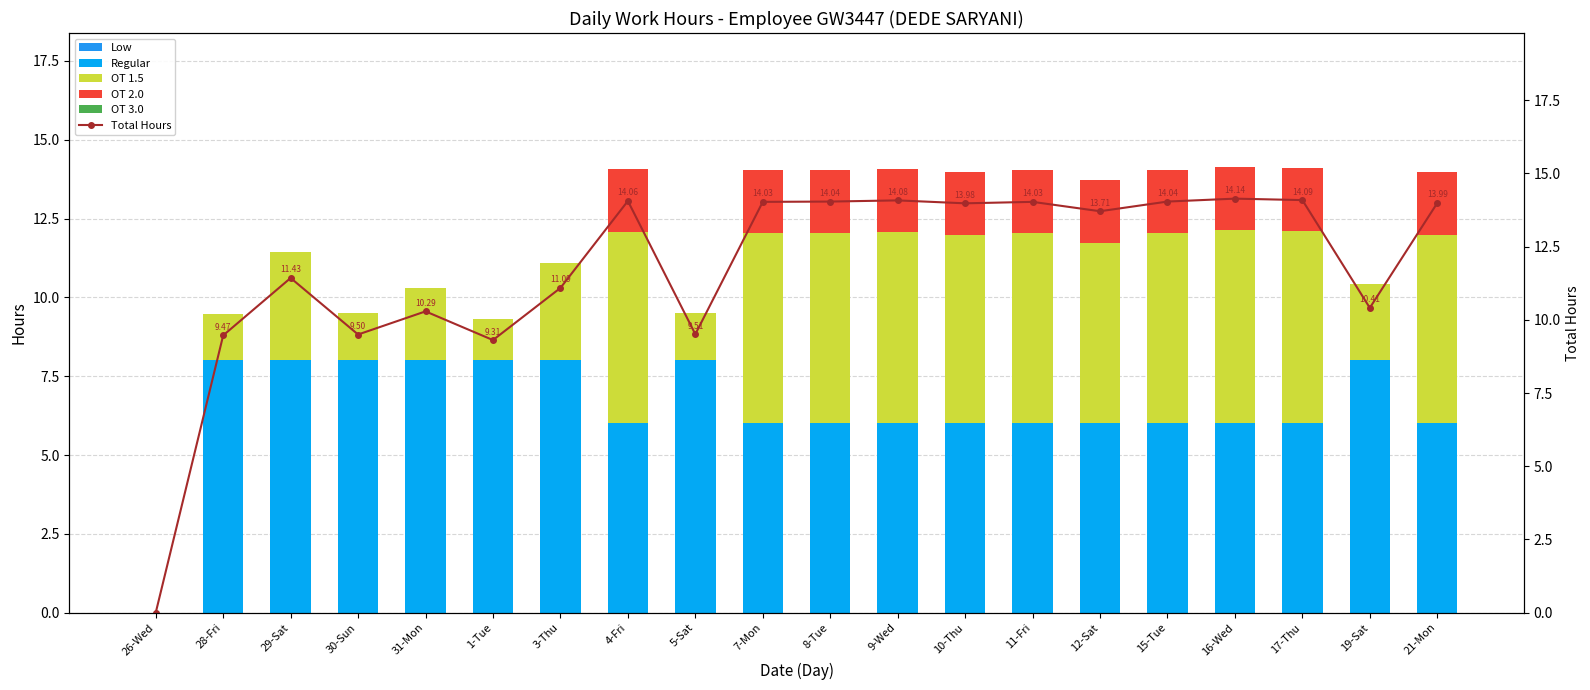

What is the approximate value of Regular at 17-Thu?

6.0